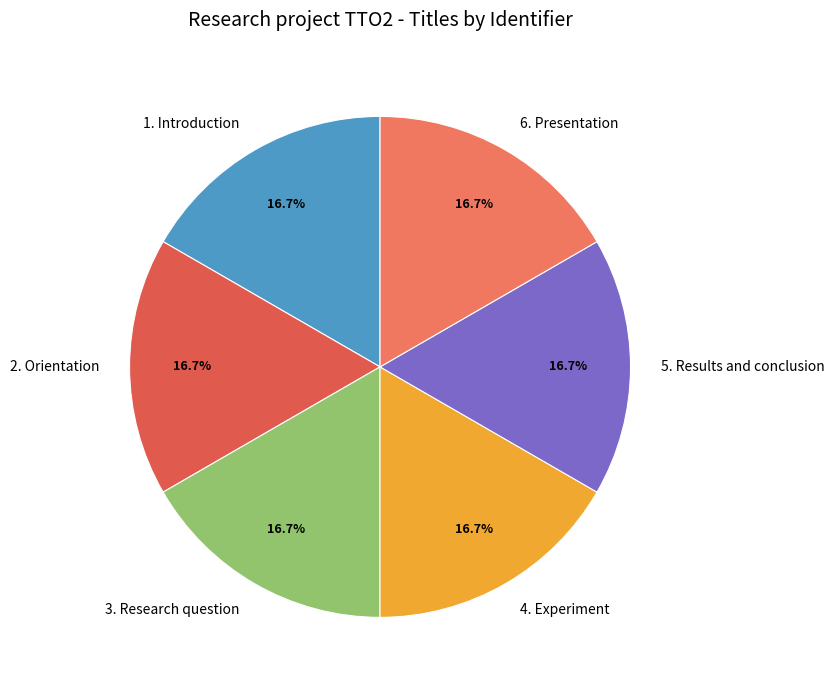

The 5. Results and conclusion slice represents 17% of the pie. True or false?

True